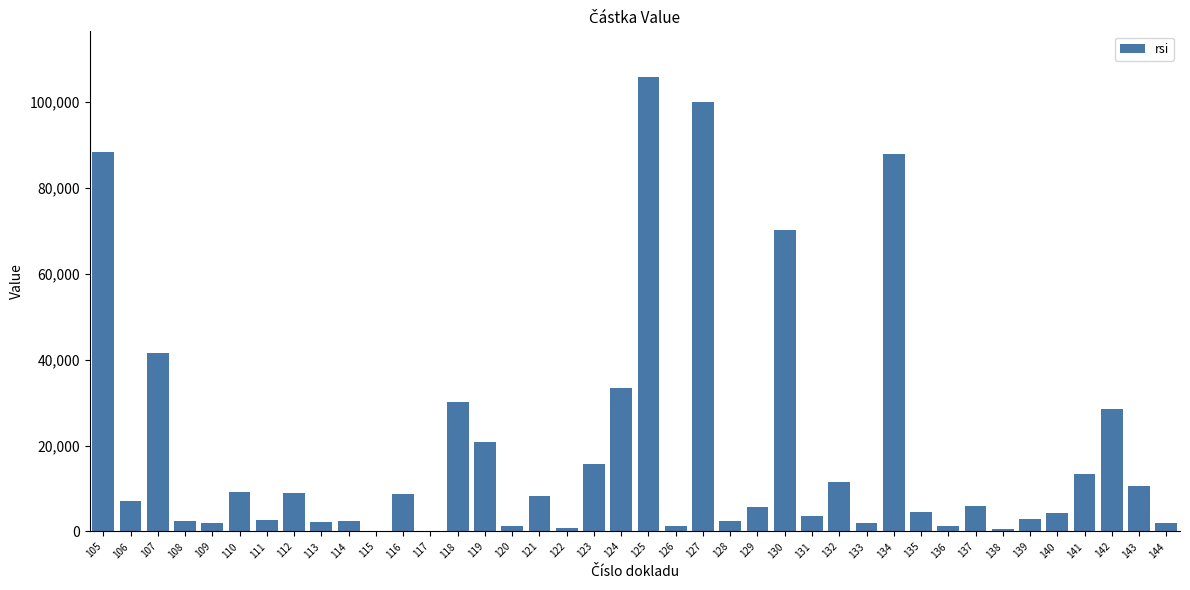

What is the change in value from 110 to 123?

+6623.0